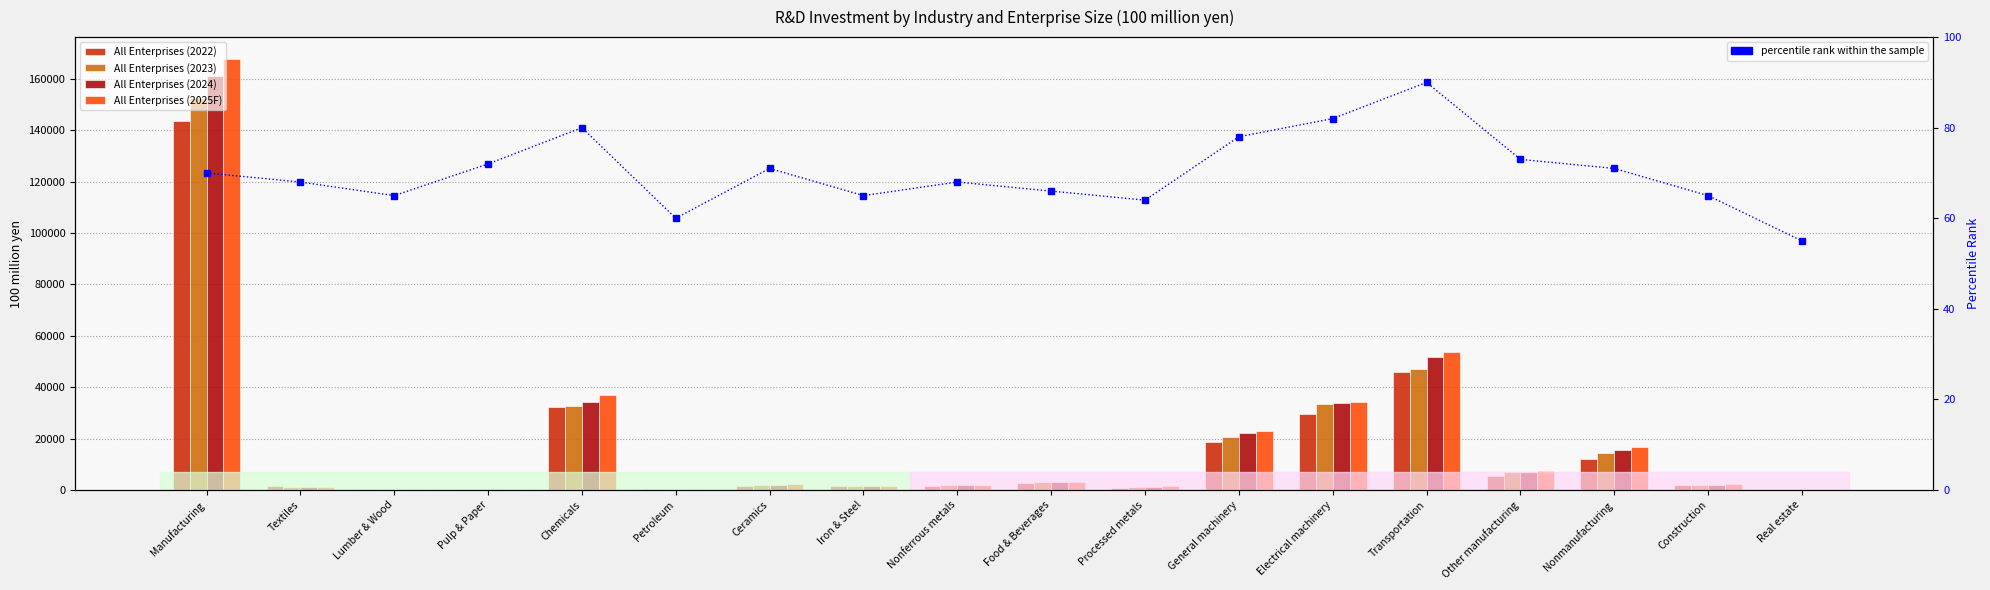

Is the value of percentile rank within the sample at Electrical machinery greater than the value of All Enterprises (2024) at Ceramics?

No